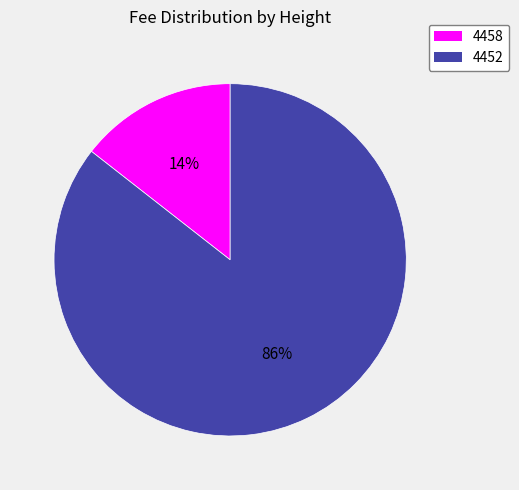

Which category has the biggest portion of the pie?

4452